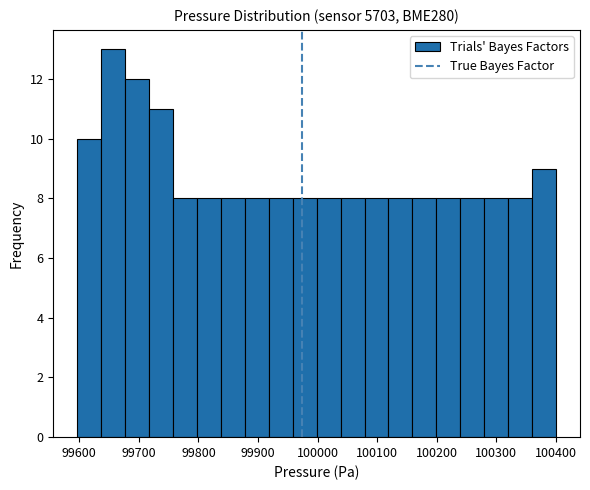

Reading left to right, transcribe this chart: for each bar, give the range it covers on the x-axis and its height. Neither the bar edges nor the heights are printed on the chart, so give them approximately, as read against the axes.

99600 to 99640: 10
99640 to 99680: 13
99680 to 99720: 12
99720 to 99760: 11
99760 to 99800: 8
99800 to 99840: 8
99840 to 99880: 8
99880 to 99920: 8
99920 to 99960: 8
99960 to 100000: 8
100000 to 100040: 8
100040 to 100080: 8
100080 to 100120: 8
100120 to 100160: 8
100160 to 100200: 8
100200 to 100240: 8
100240 to 100280: 8
100280 to 100320: 8
100320 to 100360: 8
100360 to 100400: 9